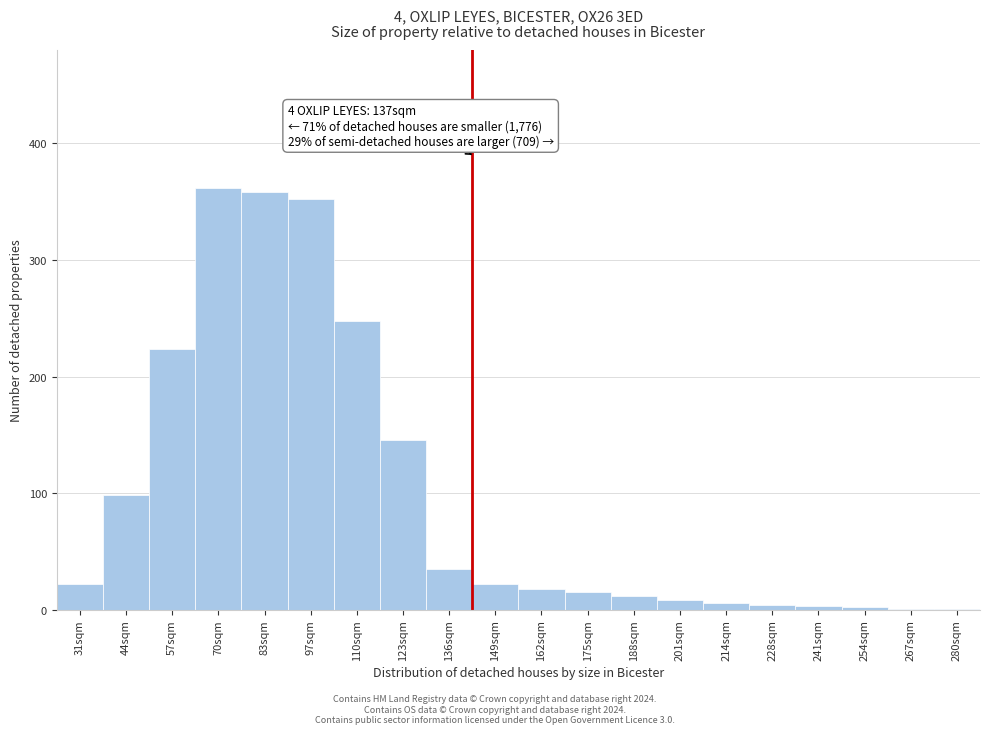

Where is the data nearest to the value 181?

123sqm